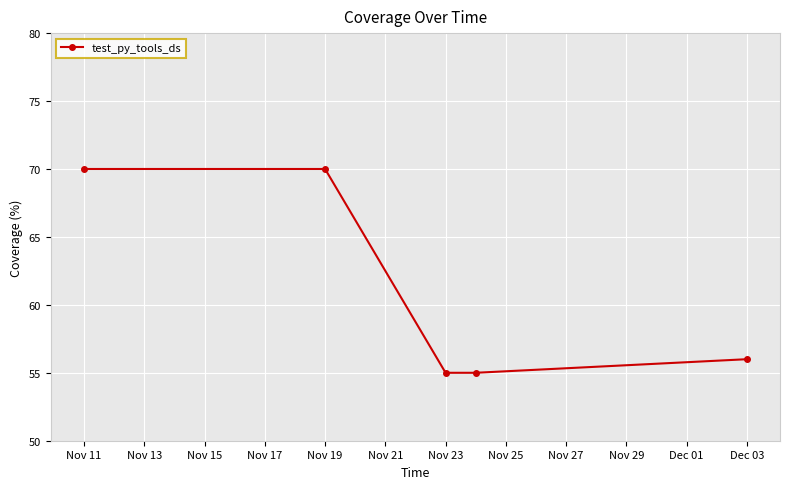

True or false: there are more than 2 points higher than both neighbors.

False